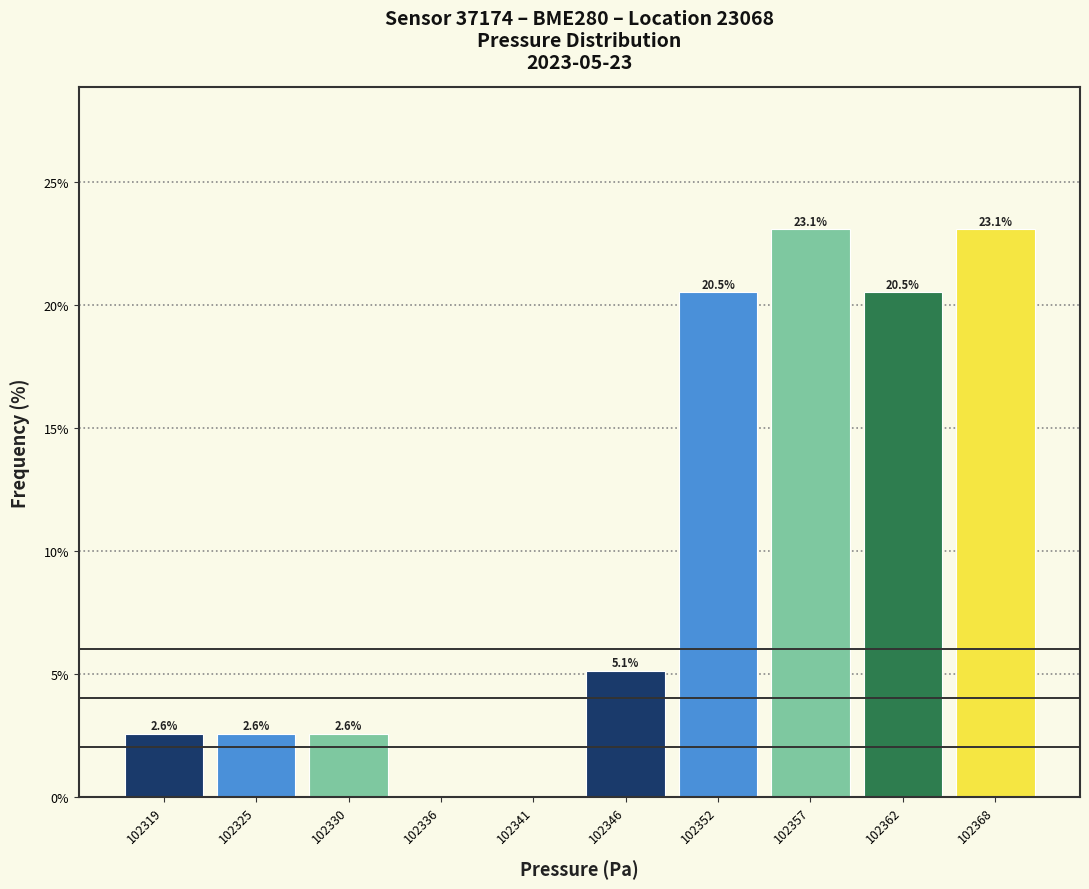

Reading left to right, what are all the values shown in this chart?

102319=2.6	102325=2.6	102330=2.6	102336=0.0	102341=0.0	102346=5.1	102352=20.5	102357=23.1	102362=20.5	102368=23.1